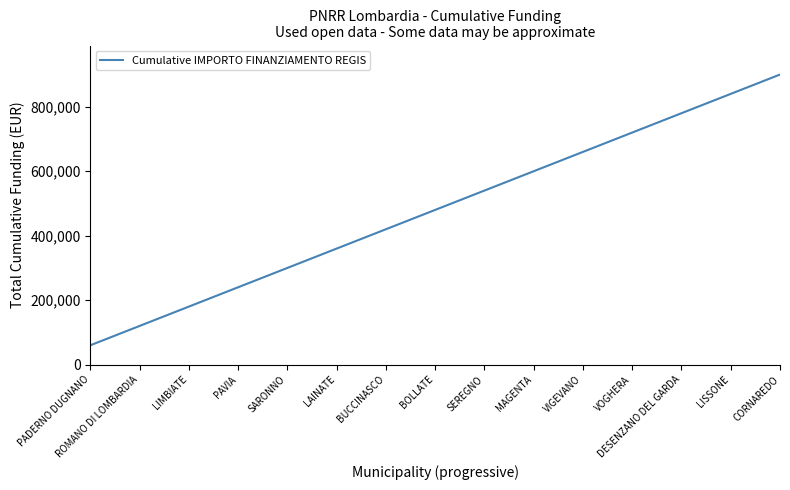

What is the difference between the values at CORNAREDO and BUCCINASCO?

479728